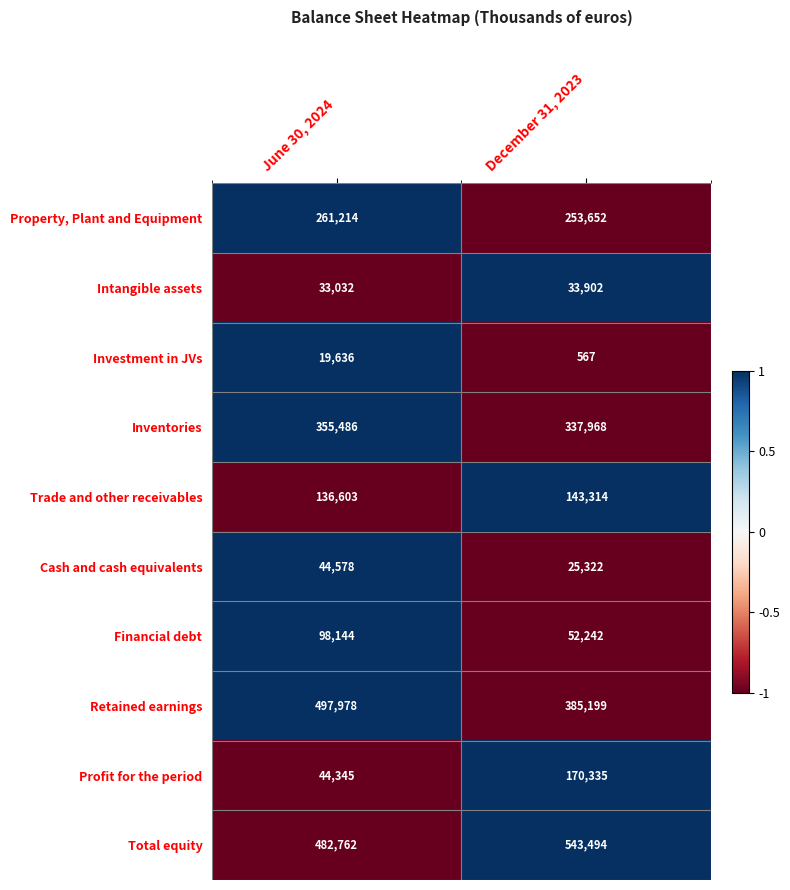

What is the average value of the Total equity series?

513128